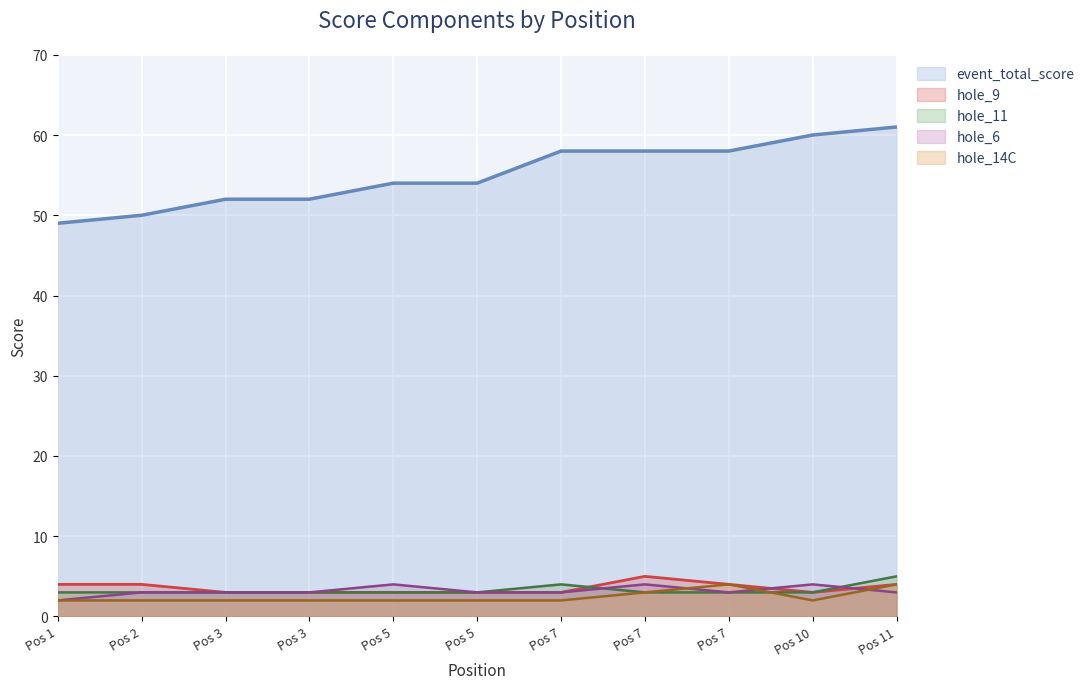

True or false: event_total_score and hole_6 cross at least once.

False